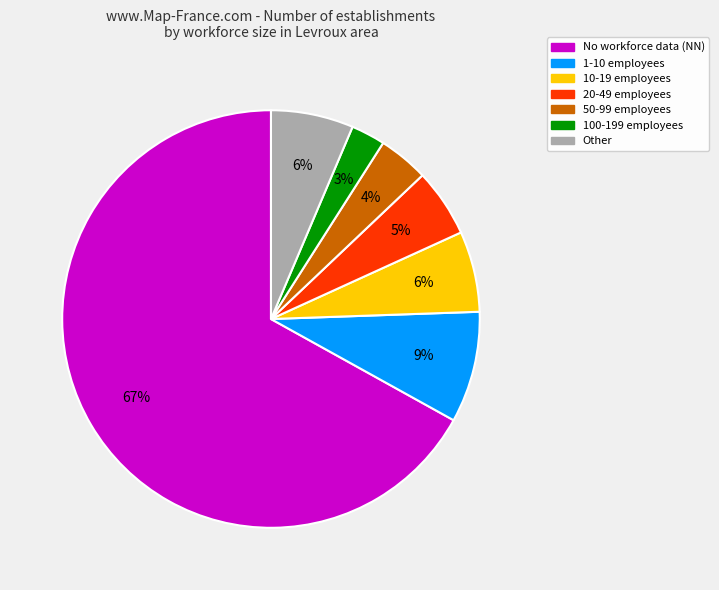

Does any single category account for the majority?

Yes